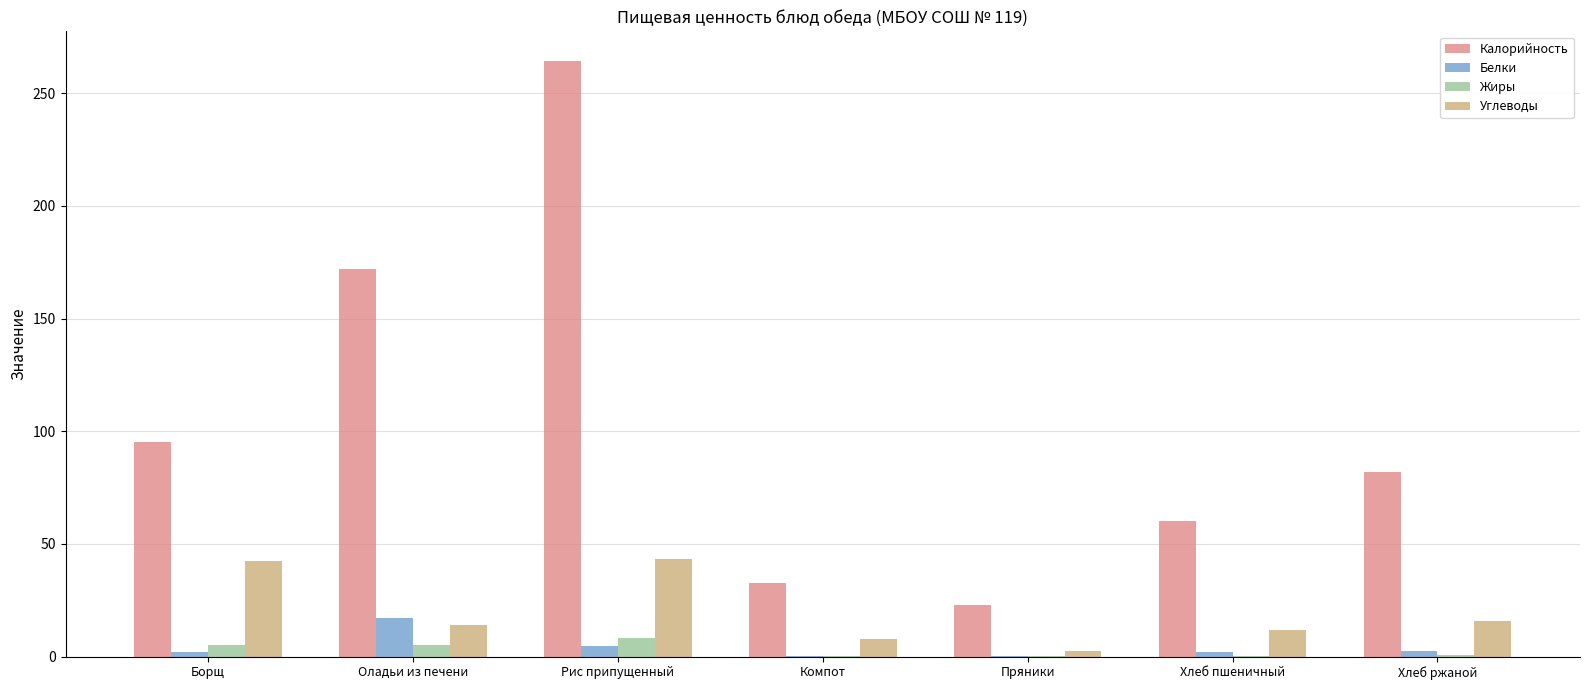

What is the total value across all series at Борщ?

144.4